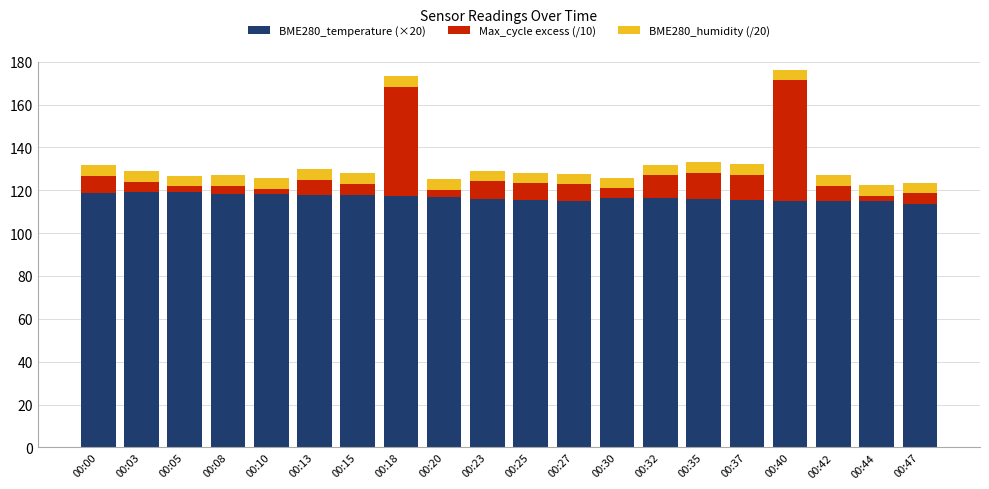

What is the maximum value for BME280_temperature (×20)?

119.2